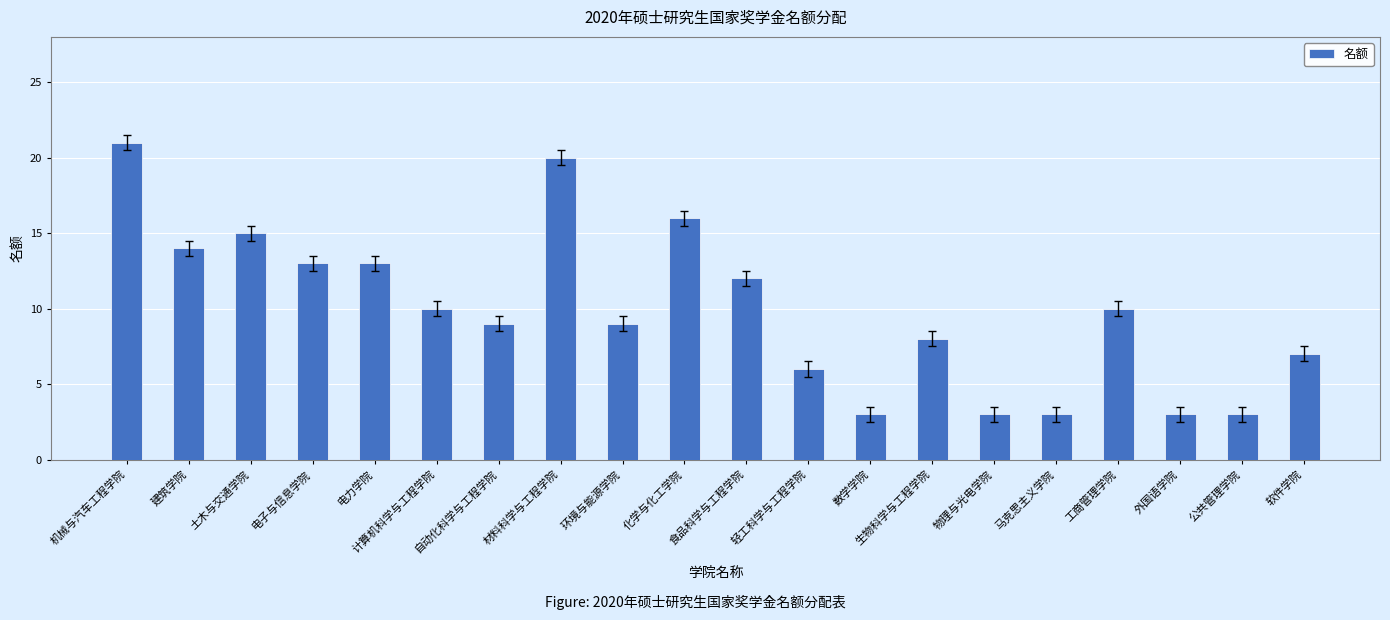

The chart shows a value of 7 at 软件学院. True or false?

True